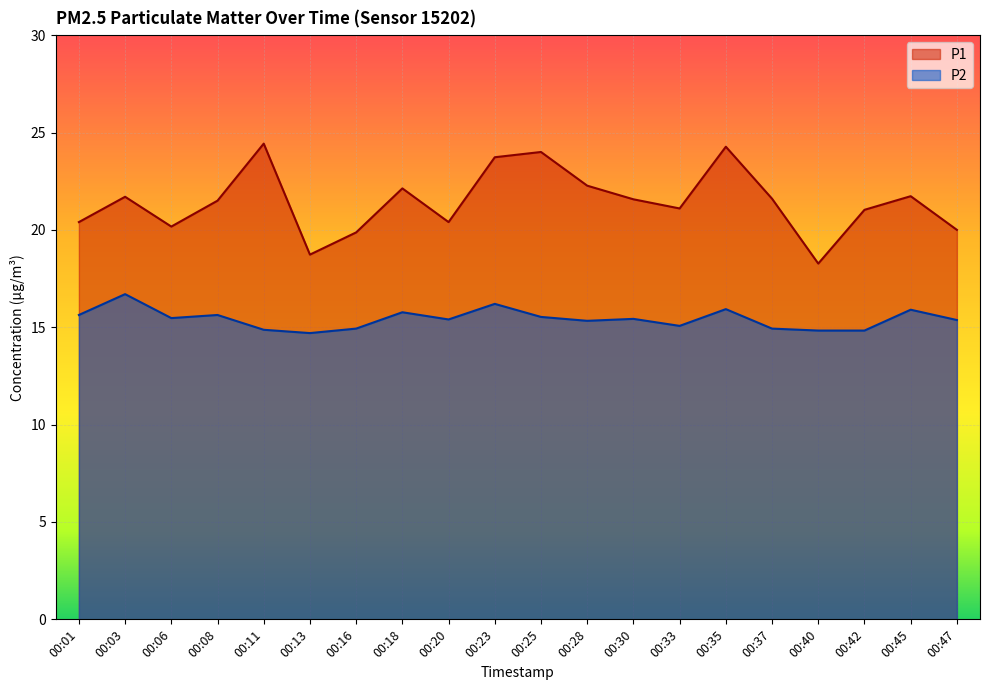

True or false: P1 and P2 intersect in this chart.

False